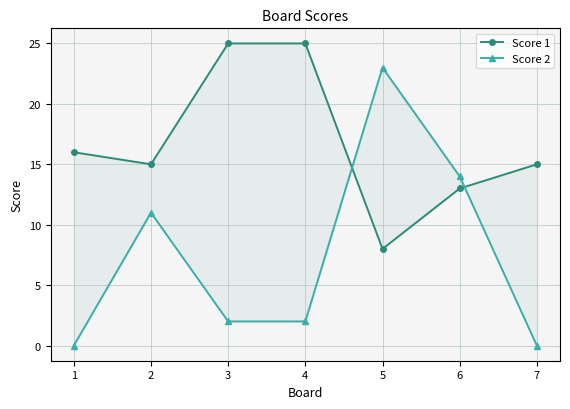

What is the sum of the Score 2 values at 5 and 6?

37